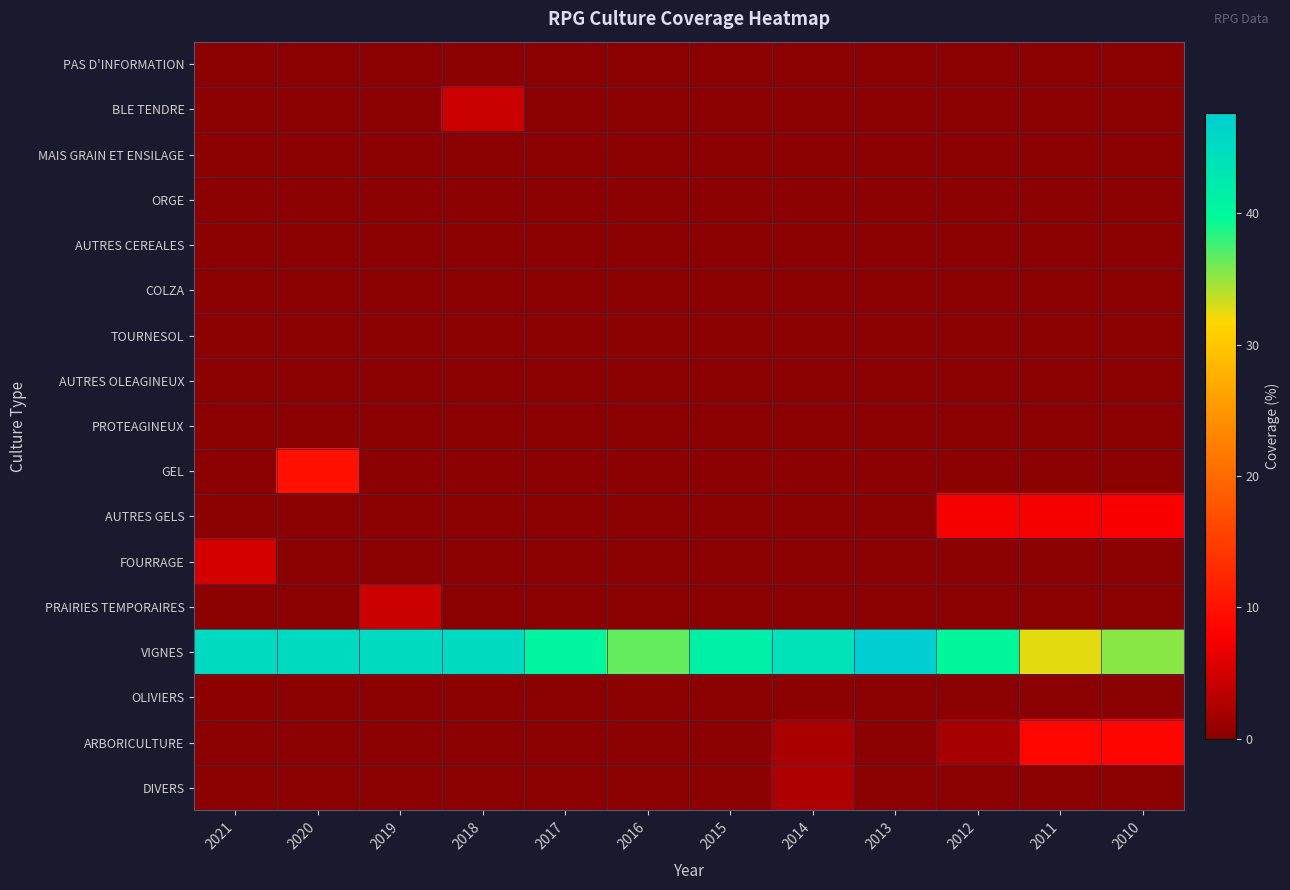

Between 2014 and 2020, which is larger?

2014